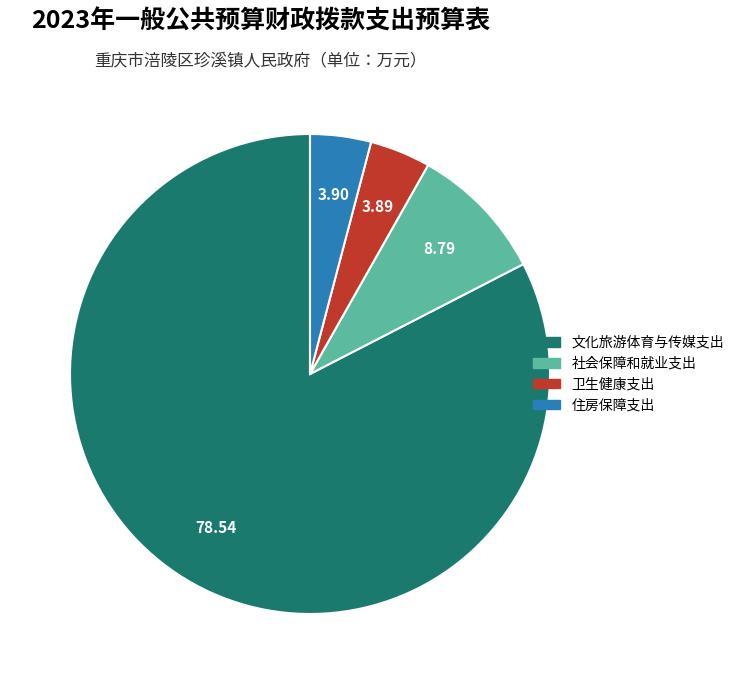

Approximately how many times larger is the value at 文化旅游体育与传媒支出 compared to 住房保障支出?

20.1